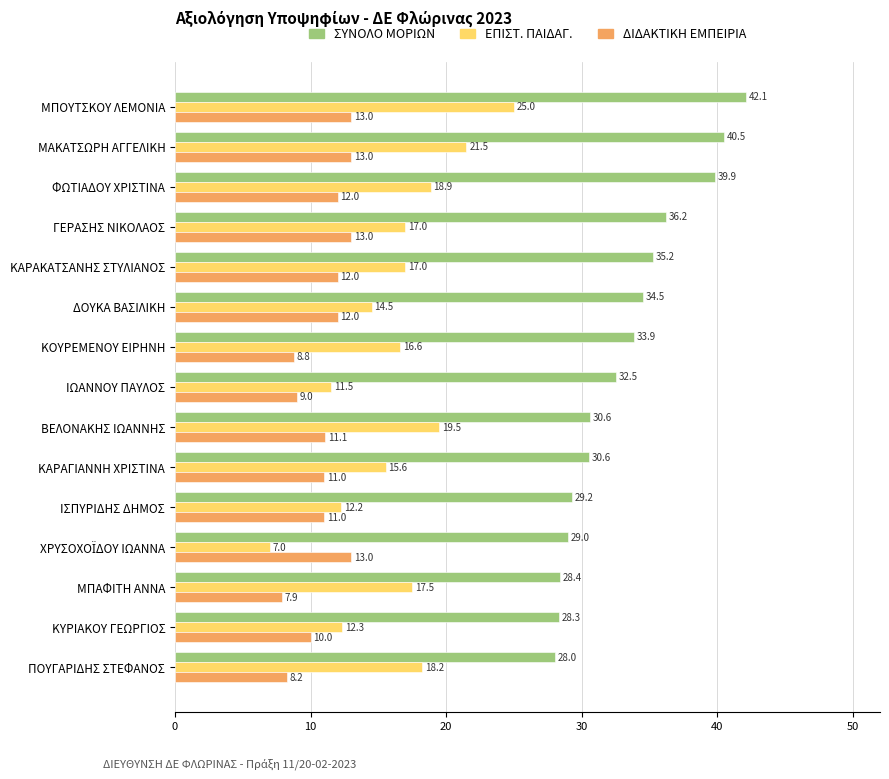

What is the smallest value displayed?

7.0